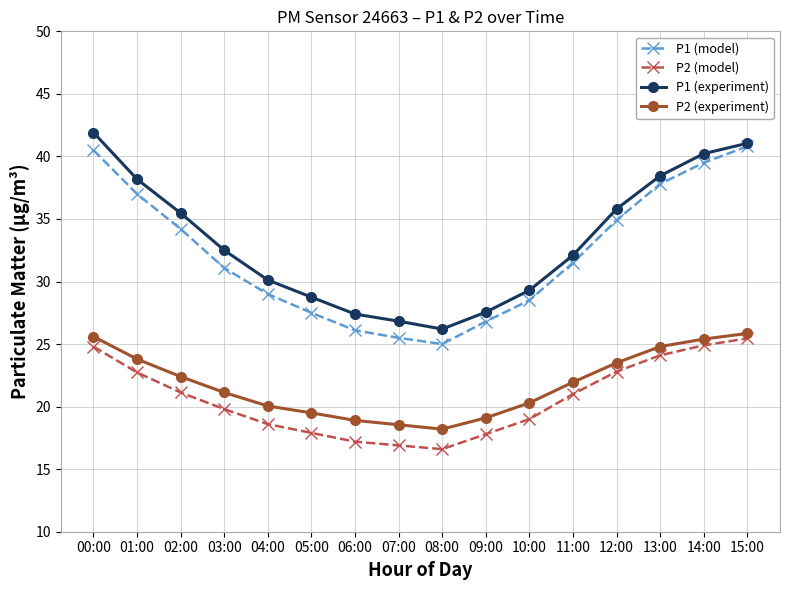

What is the label of the 3rd point from the right?

13:00